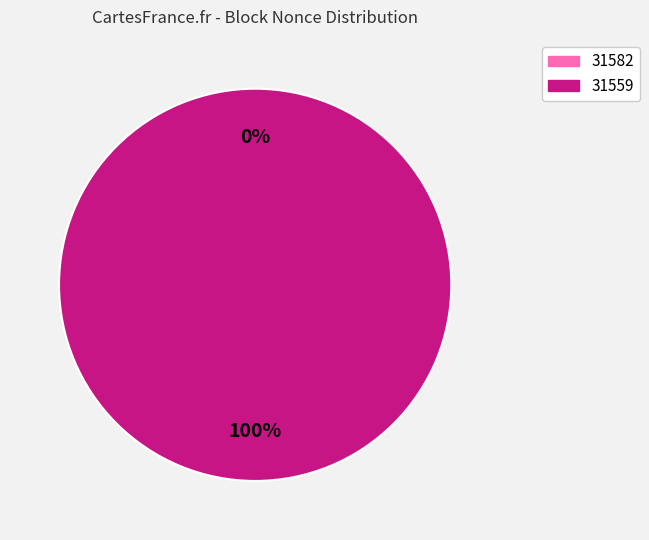

To the nearest percent, what is the average slice percentage?

50%